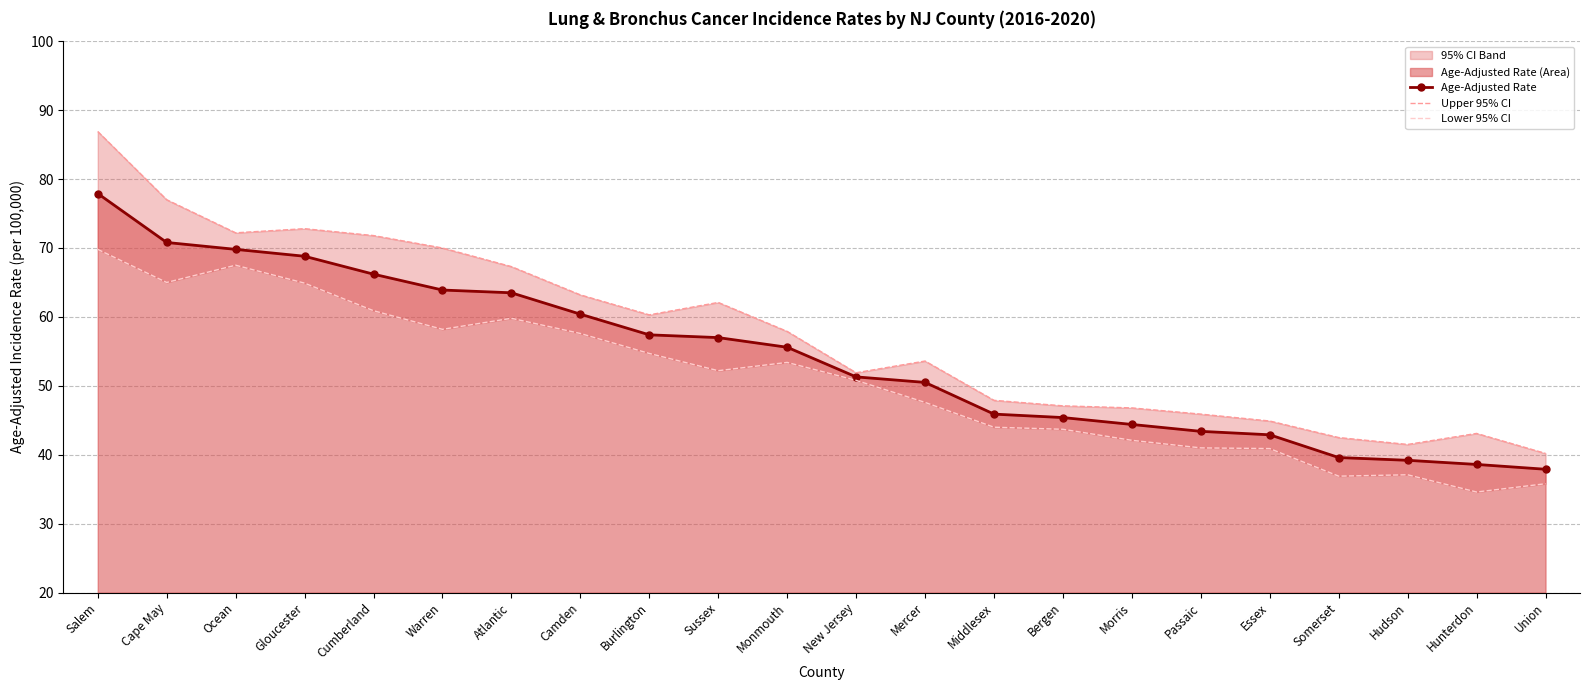

Which series has the largest range (max minus min)?

Upper 95% CI